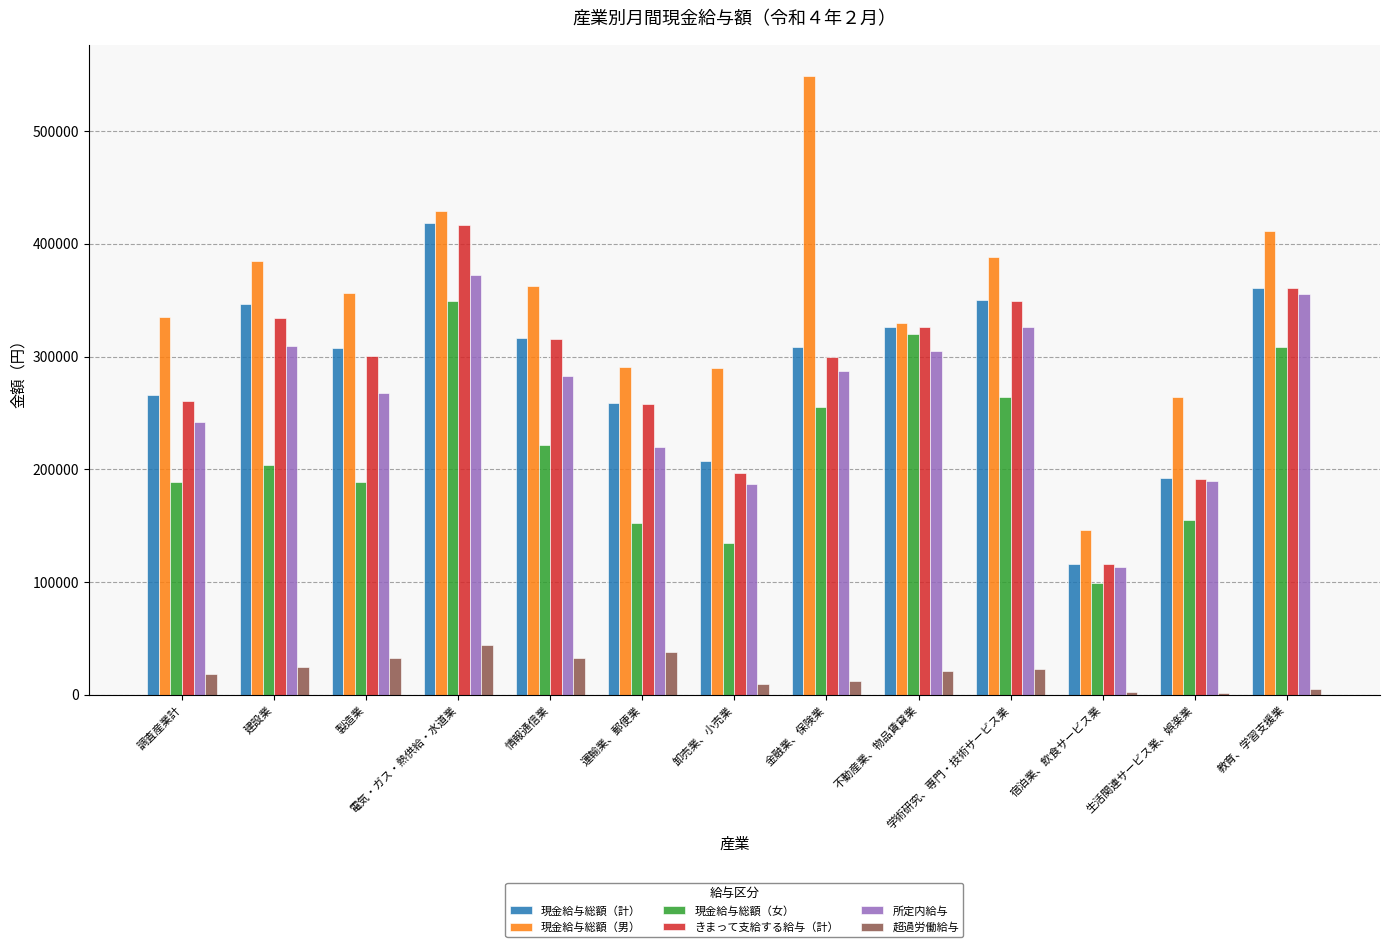

What is the difference between the maximum and second lowest values in the 現金給与総額（計） series?

225876